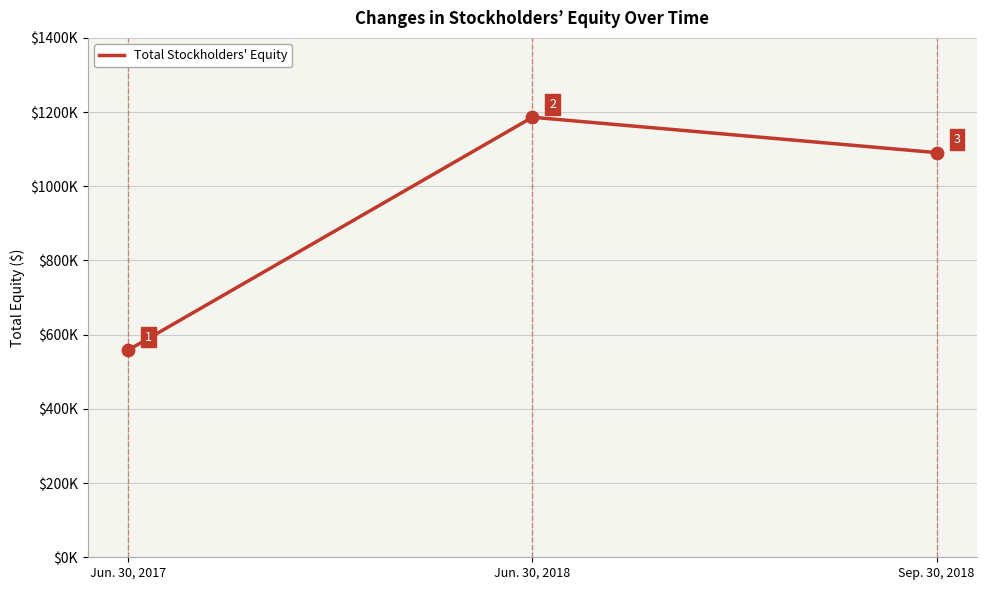

Which has a higher value, Jun. 30, 2017 or Jun. 30, 2018?

Jun. 30, 2018